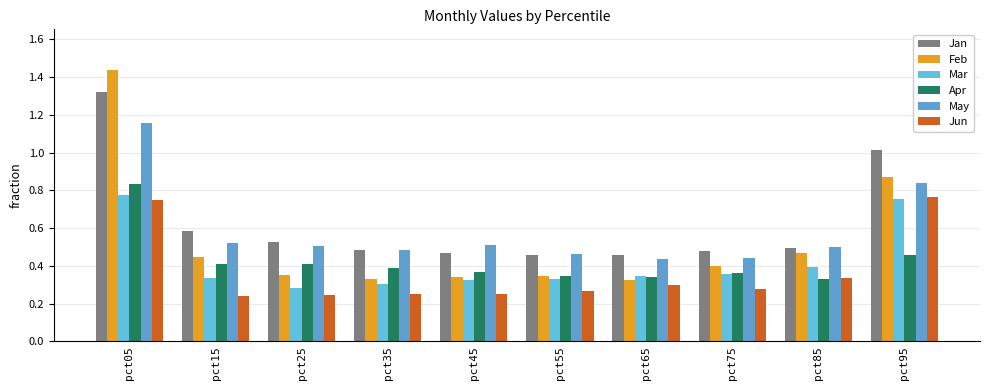

Does the chart contain stacked bars?

No